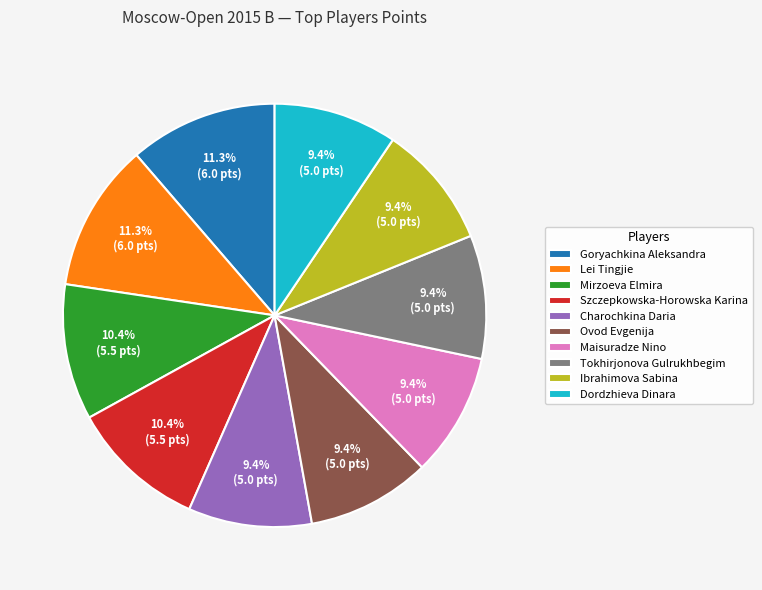

Approximately how many times larger is the value at Ibrahimova Sabina compared to Lei Tingjie?

0.8